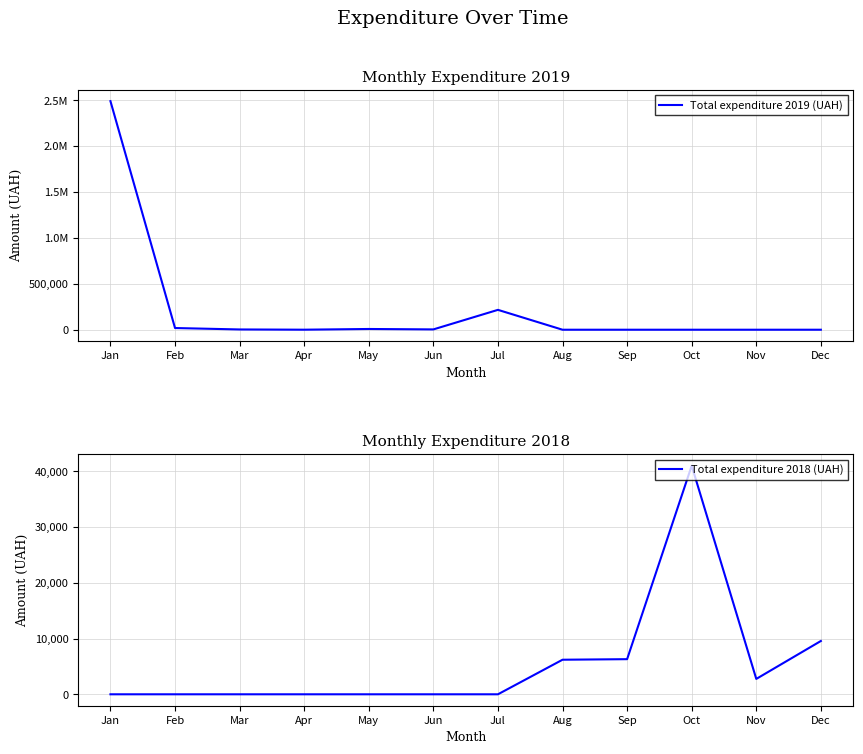

Reading left to right, transcribe all the data shown in this chart.

Total expenditure 2019 (UAH): Jan=2491218.9	Feb=18445.3	Mar=2916.8	Apr=313.5	May=8037.7	Jun=3448.6	Jul=216518.3	Aug=0.0	Sep=0.0	Oct=0.0	Nov=0.0	Dec=0.0
Total expenditure 2018 (UAH): Jan=0.0	Feb=0.0	Mar=0.0	Apr=0.0	May=0.0	Jun=0.0	Jul=0.0	Aug=6200.0	Sep=6300.0	Oct=40997.7	Nov=2758.8	Dec=9560.0